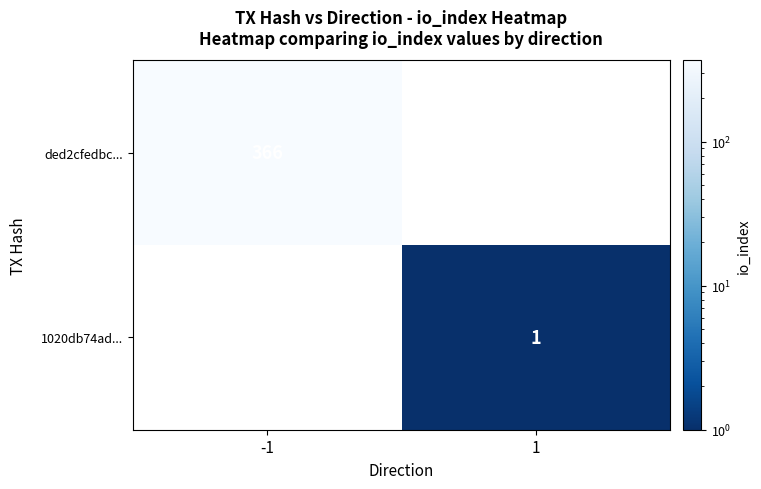

What is the greatest value displayed?

366.0